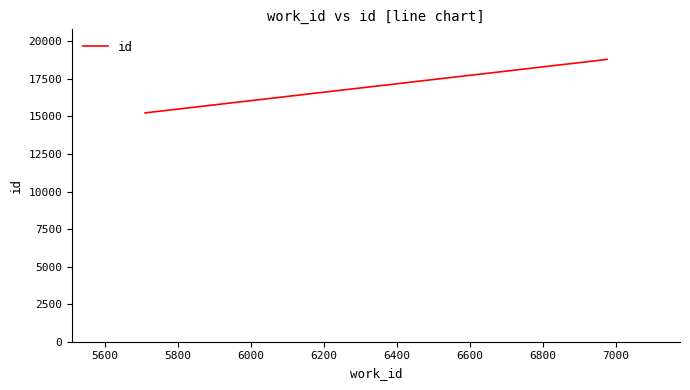

What is the average value?

17594